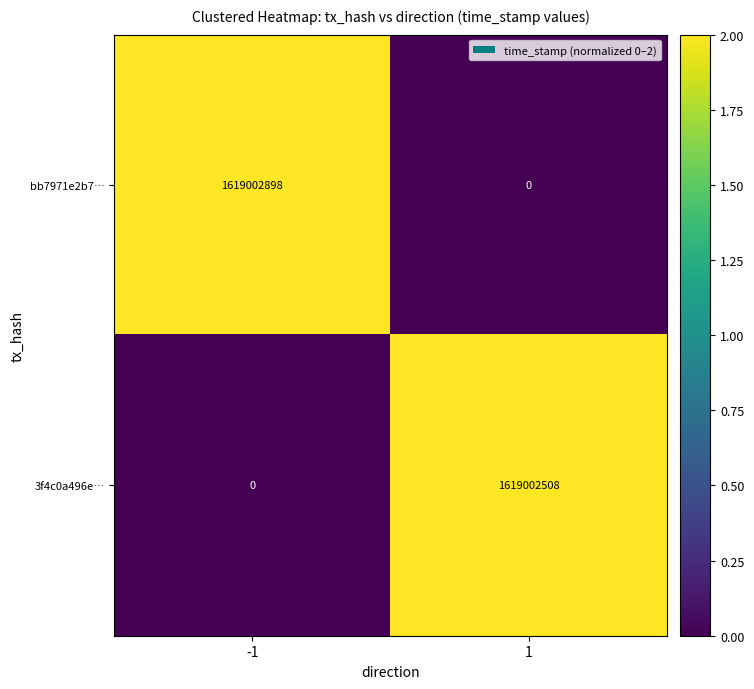

Rank the series by their average value, from highest to lowest.

bb7971e2b7…, 3f4c0a496e…